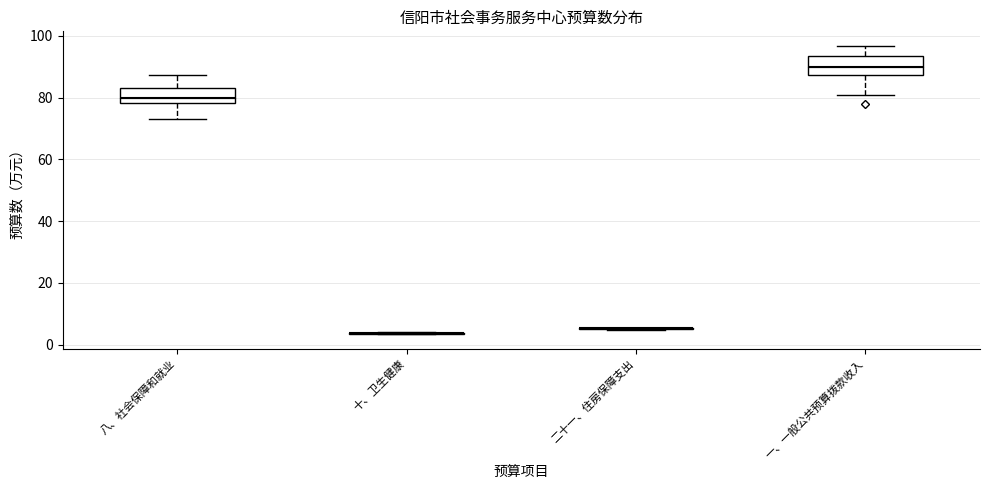

Reading left to right, transcribe this box plot: for each box, give where its median line is, the range the box spans, and where its two whiskers end, as read against the y-axis. The values are not printed on the chart, so give them approximately, as read against the axis.

八、社会保障和就业: median 80, box 78 to 82, whiskers 74 to 88
十、卫生健康: box collapsed to a line at 4, whiskers 4 to 4
二十一、住房保障支出: box collapsed to a line at 6, whiskers 4 to 6
一、一般公共预算拨款收入: median 90, box 88 to 94, whiskers 80 to 96